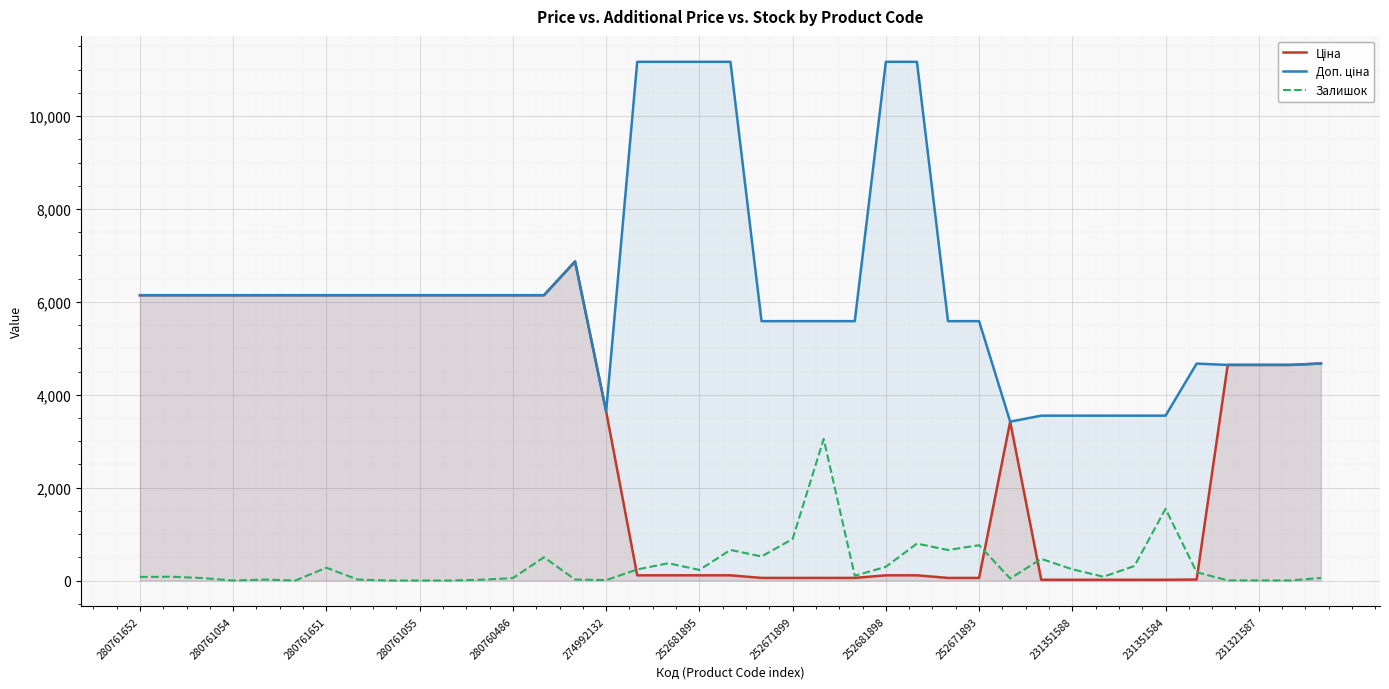

Where is Ціна nearest to the value 3442?

28